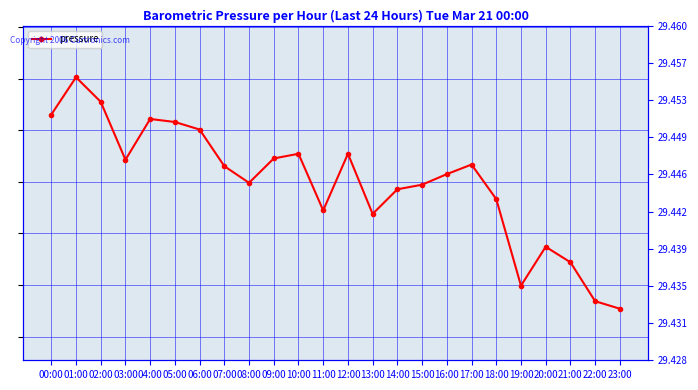

The chart shows a value of 16.9 at 13:00. True or false?

False